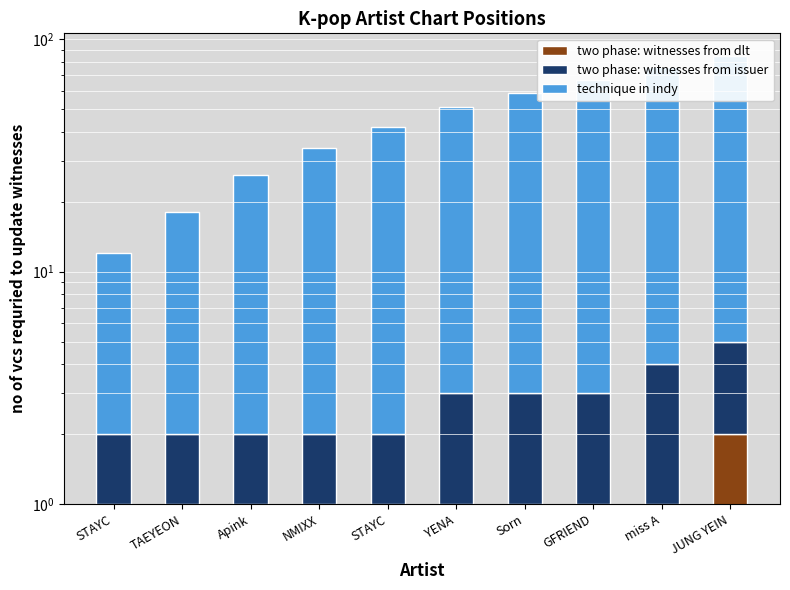

Is it true that technique in indy equals 32 at NMIXX?

True